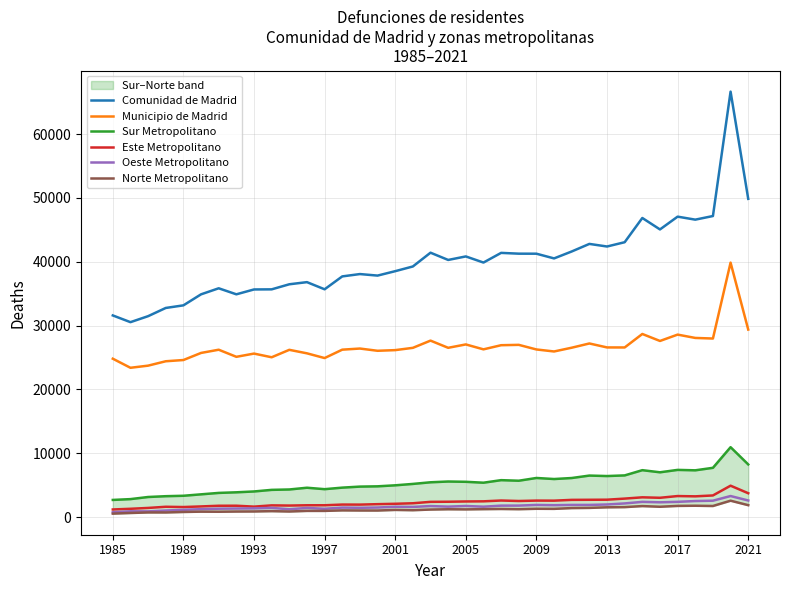

True or false: Norte Metropolitano and Municipio de Madrid intersect in this chart.

False